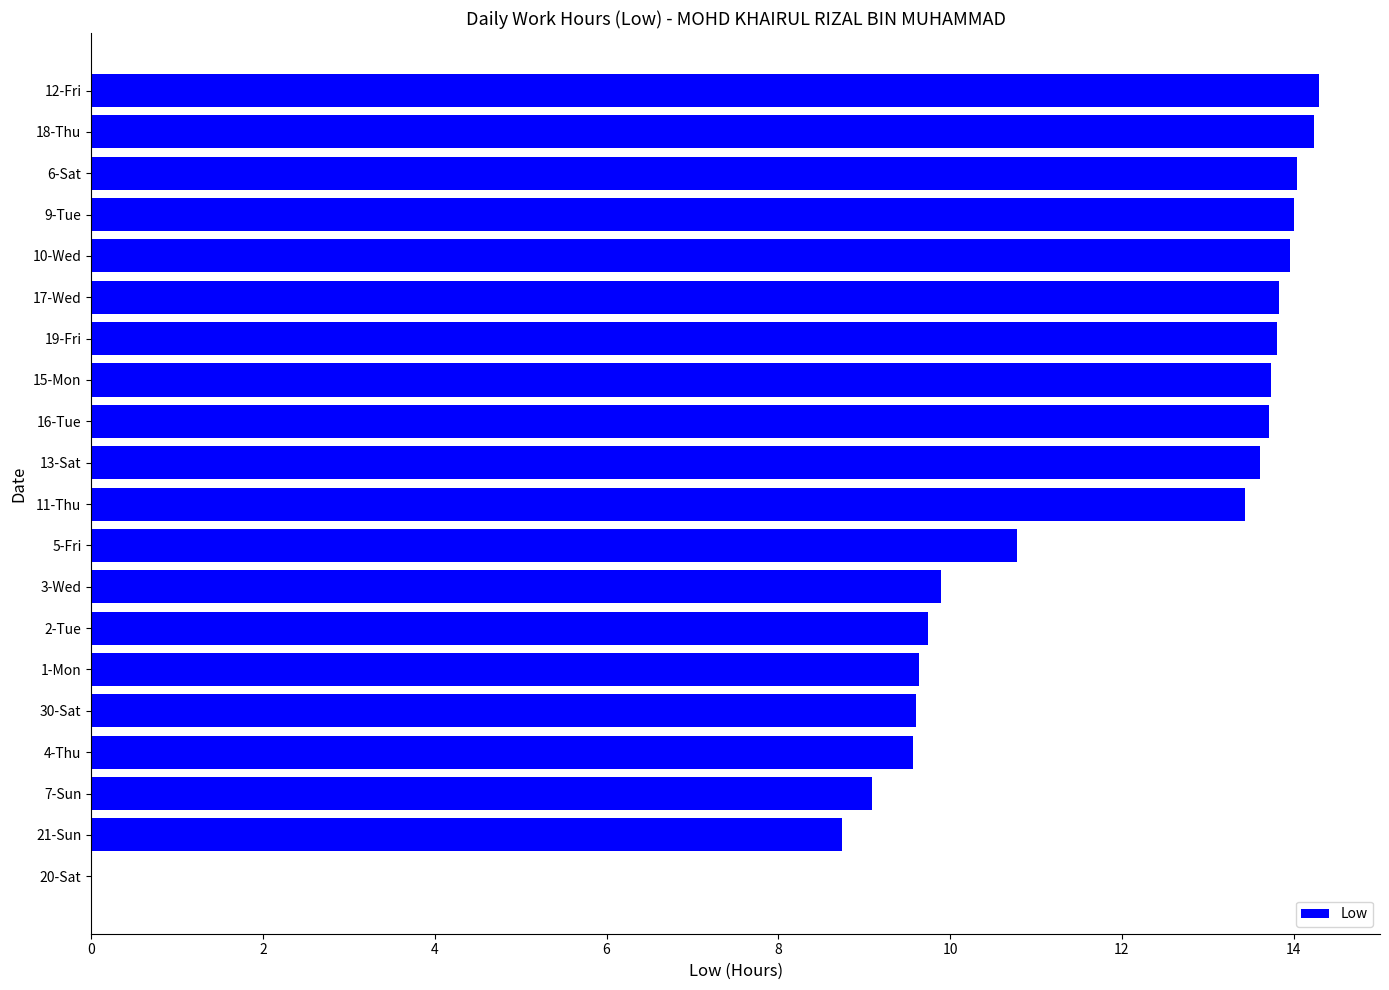

Between 5-Fri and 19-Fri, which is larger?

19-Fri